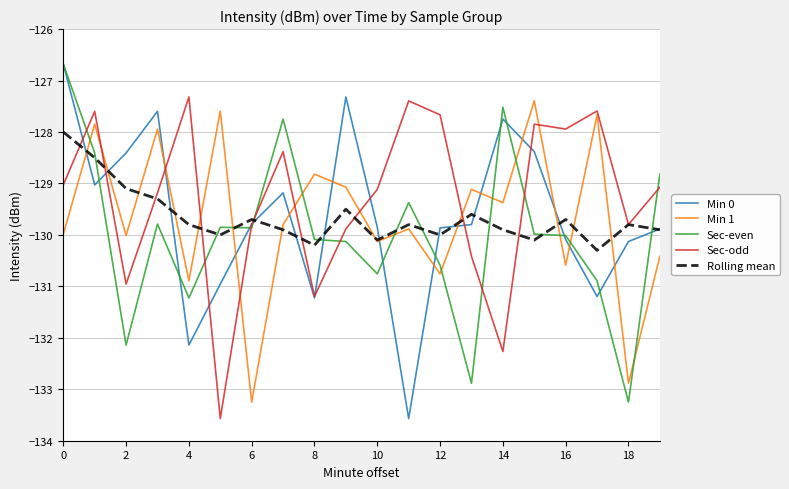

What is the difference between the second highest and second lowest values in the Sec-odd series?

4.9